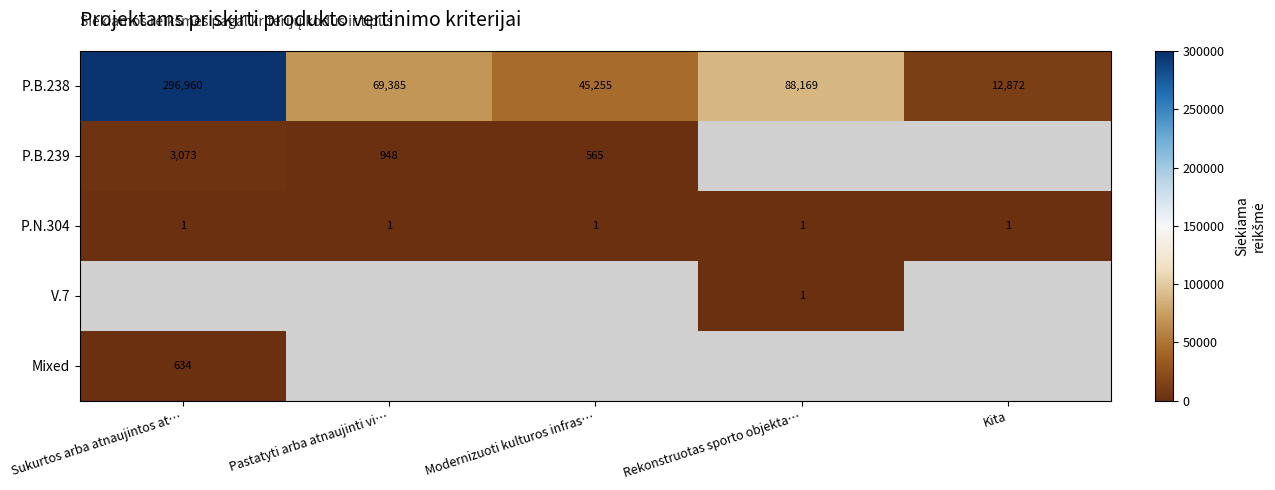

The P.N.304 series shows 1 at Pastatyti arba atnaujinti vi…. True or false?

True